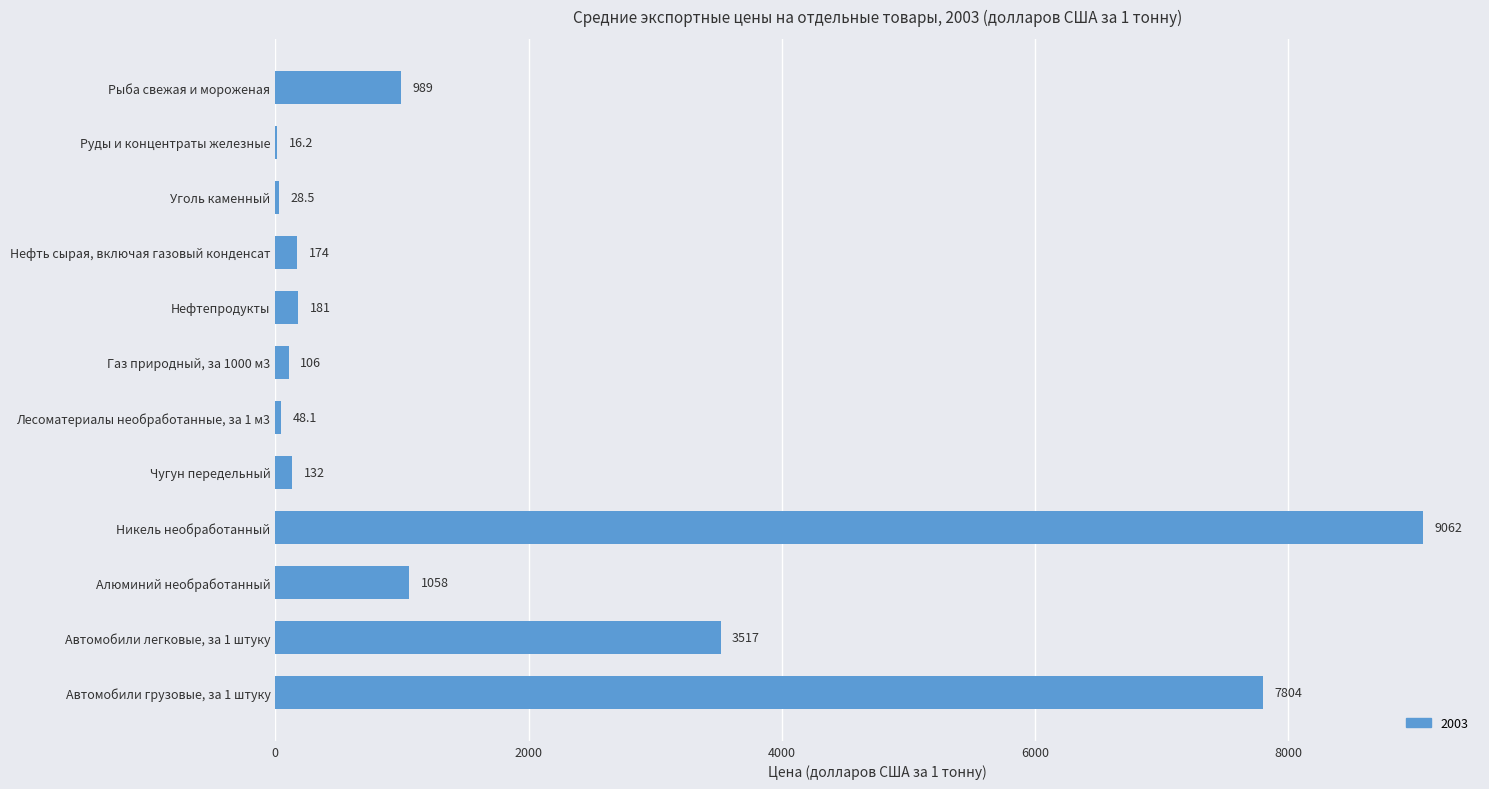

What value does the data have at Руды и концентраты железные?

16.2